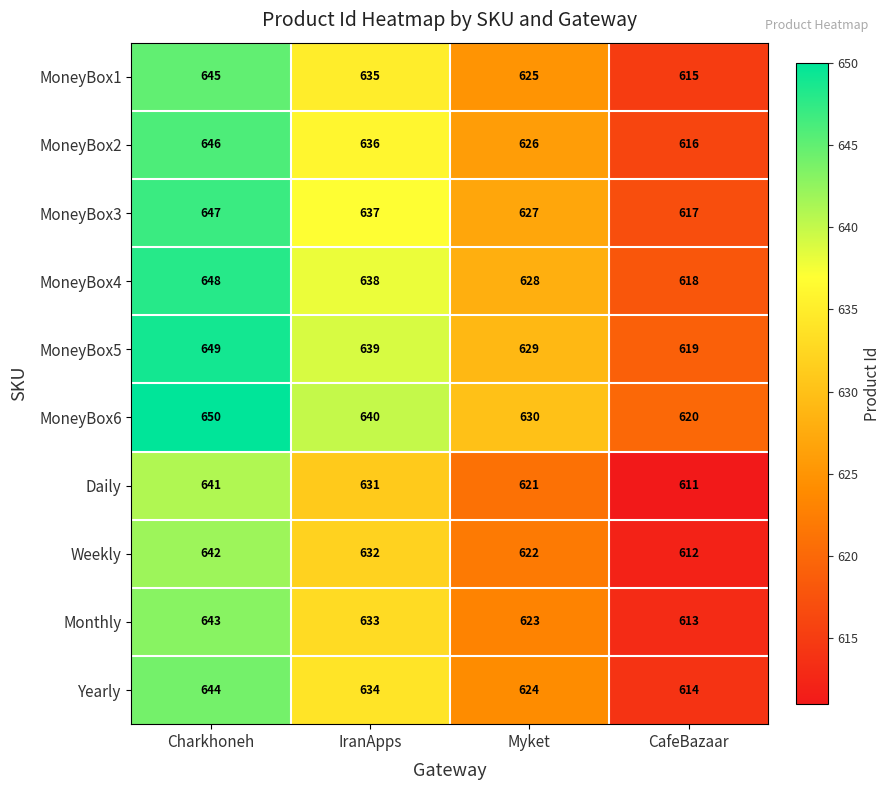

Where does the MoneyBox1 series first go above 635?

Charkhoneh